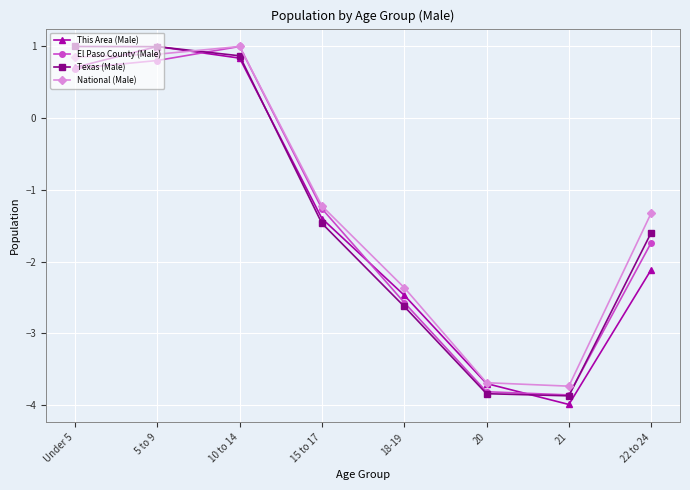

What is the difference between the second highest and second lowest values in the Texas (Male) series?

4.8